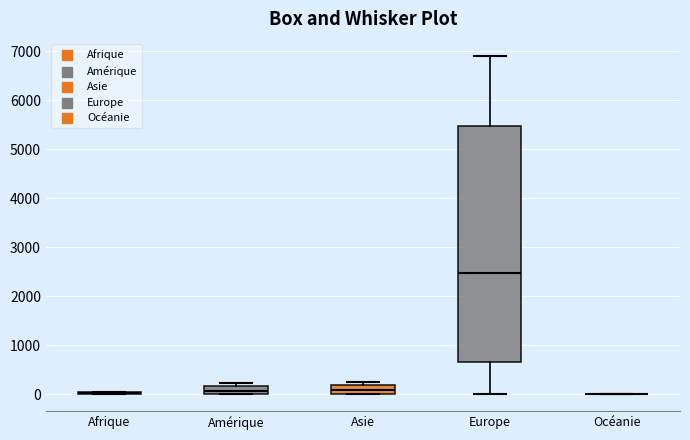

Reading left to right, read every box against the y-axis: the position of its median line, the range the box covers, and the ends of its whiskers. The values are not printed on the chart, so give them approximately, as read against the axis.

Afrique: box collapsed to a line at 0, whiskers 0 to 100
Amérique: median 100, box 0 to 200, whiskers 0 to 200 (above the box's upper edge)
Asie: median 100, box 0 to 200, whiskers 0 to 200 (just above the box's upper edge)
Europe: median 2500, box 700 to 5500, whiskers 0 to 6900
Océanie: box collapsed to a line at 0, whiskers 0 to 0